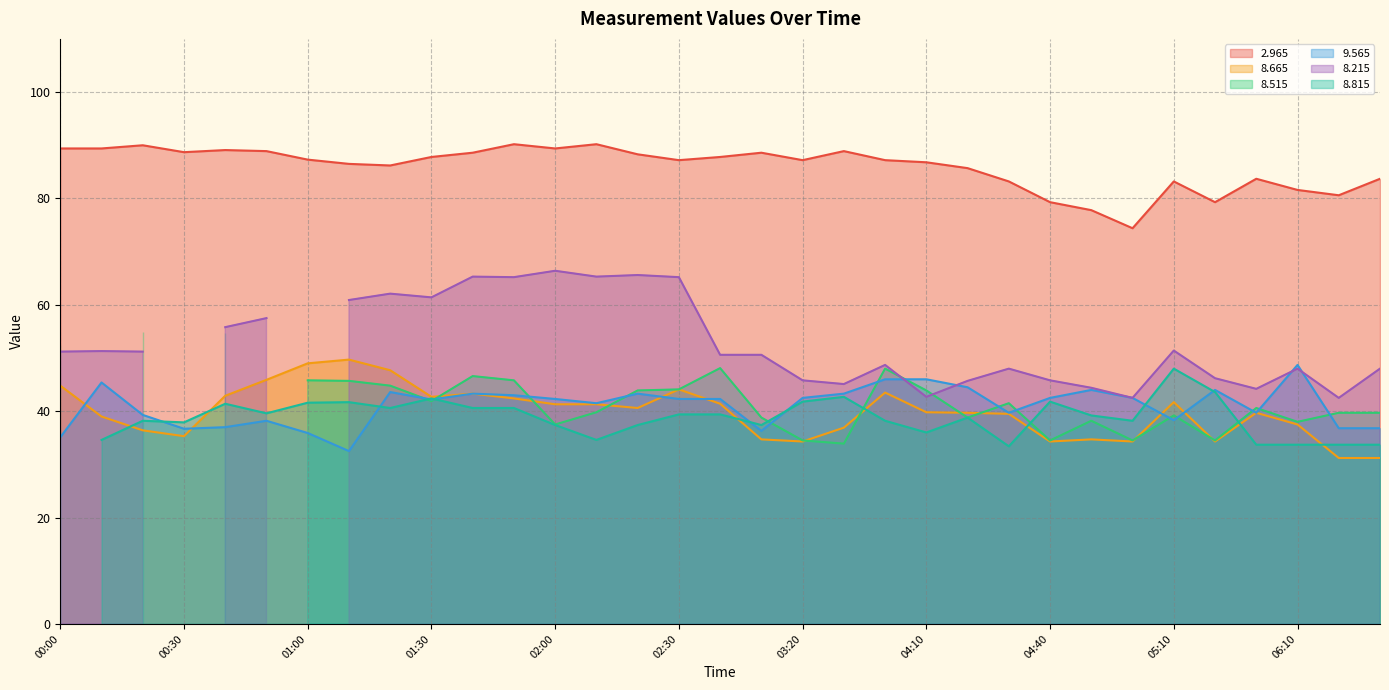

Is it true that 8.665 equals 67.3 at 06:10?

False